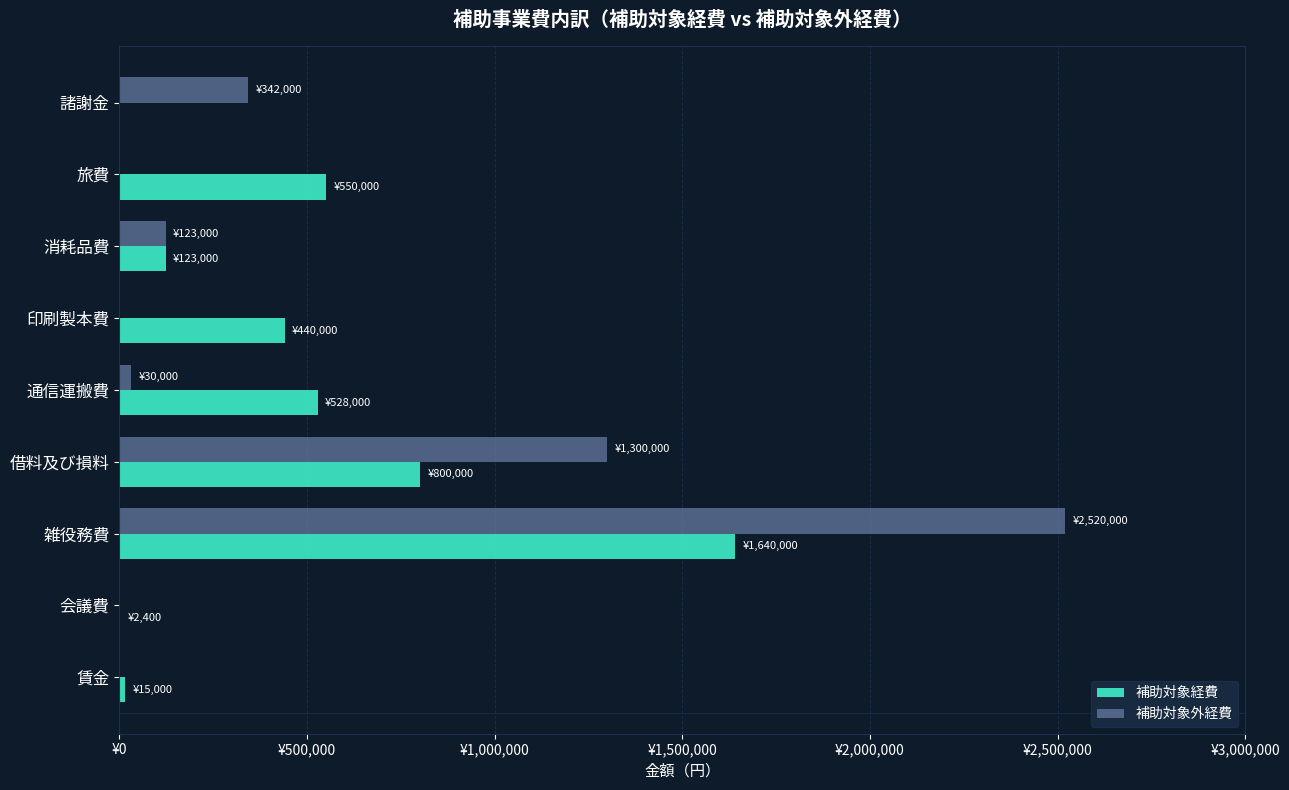

What are all the series names shown in the legend?

補助対象経費, 補助対象外経費